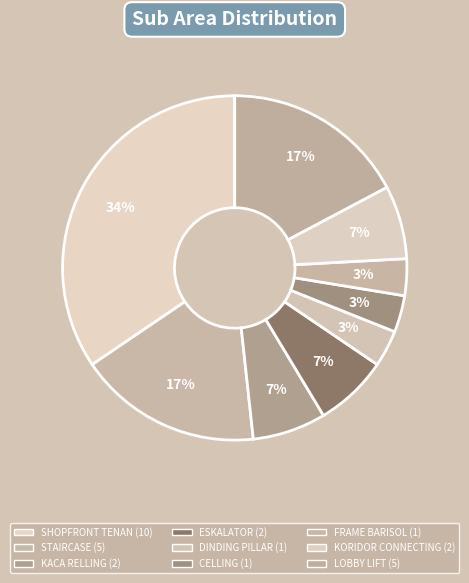

How many slices are in this pie chart?

9